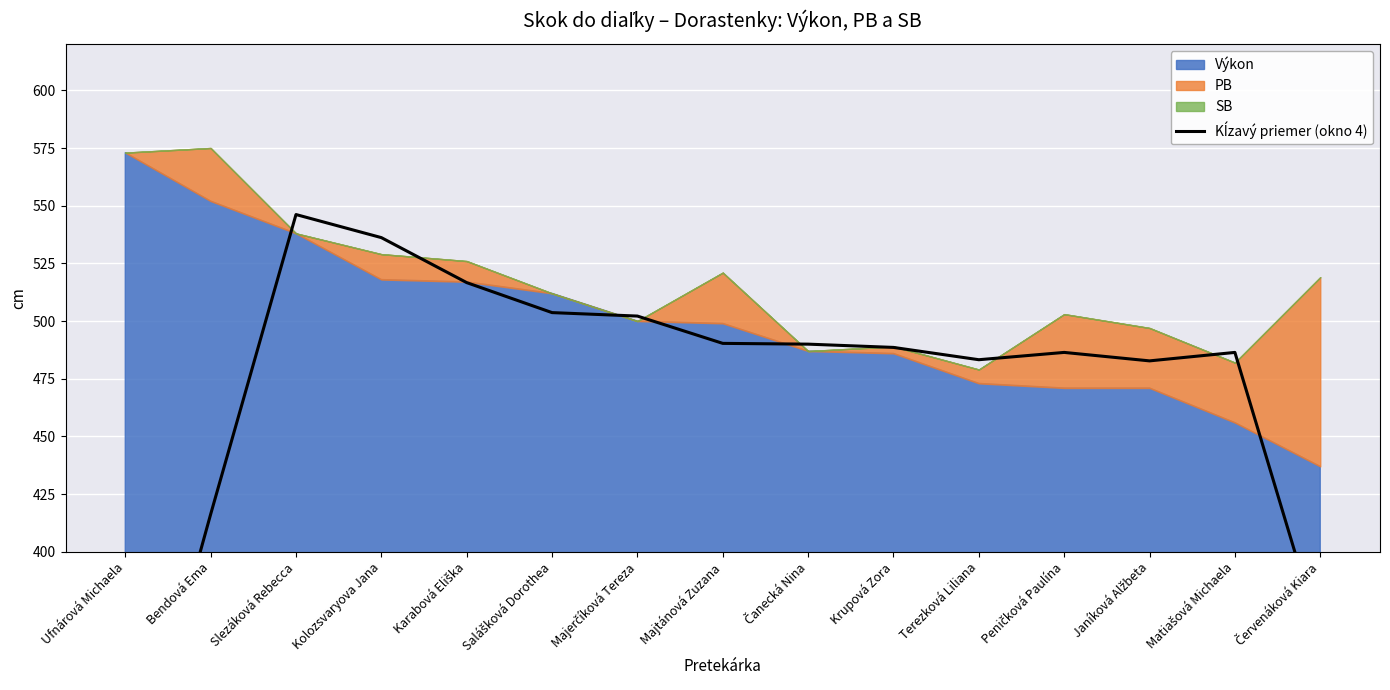

What is the difference between the second highest and second lowest values?

172.8